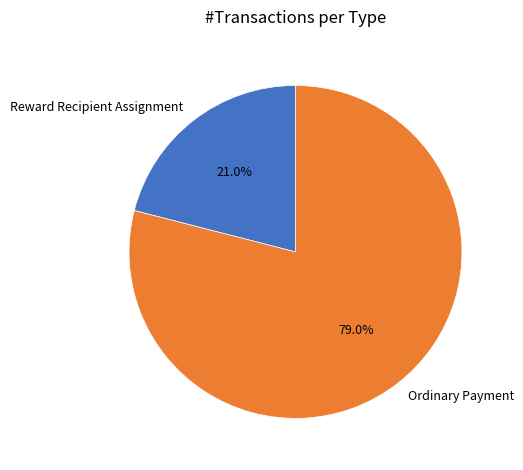

To the nearest percent, what is the difference between the largest and smallest slice percentages?

58%